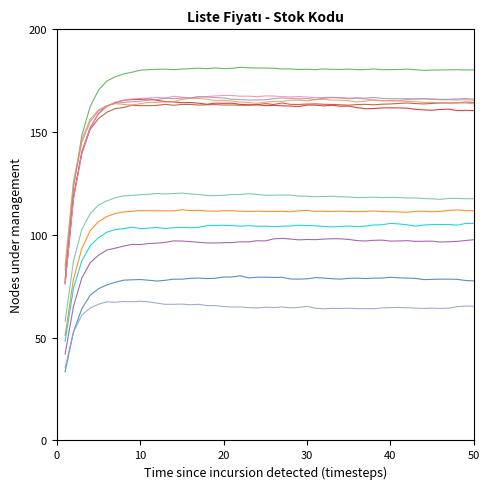

What is the minimum value shown in the chart?

33.4